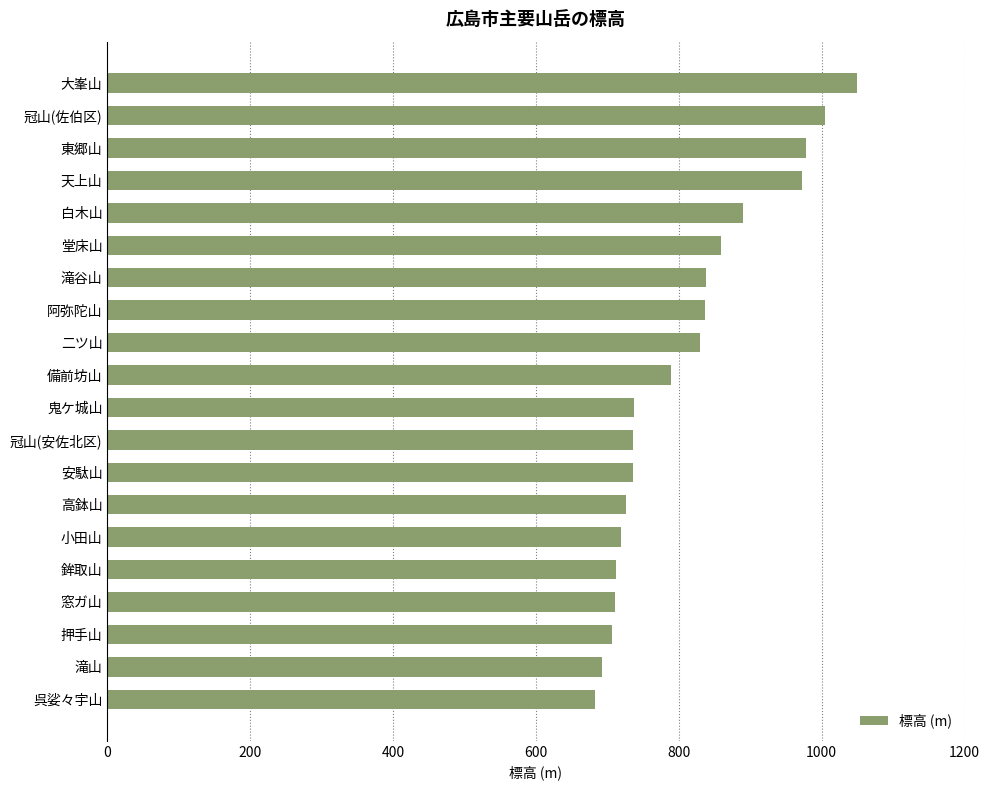

Is it true that the value at 高鉢山 is 483.8?

False